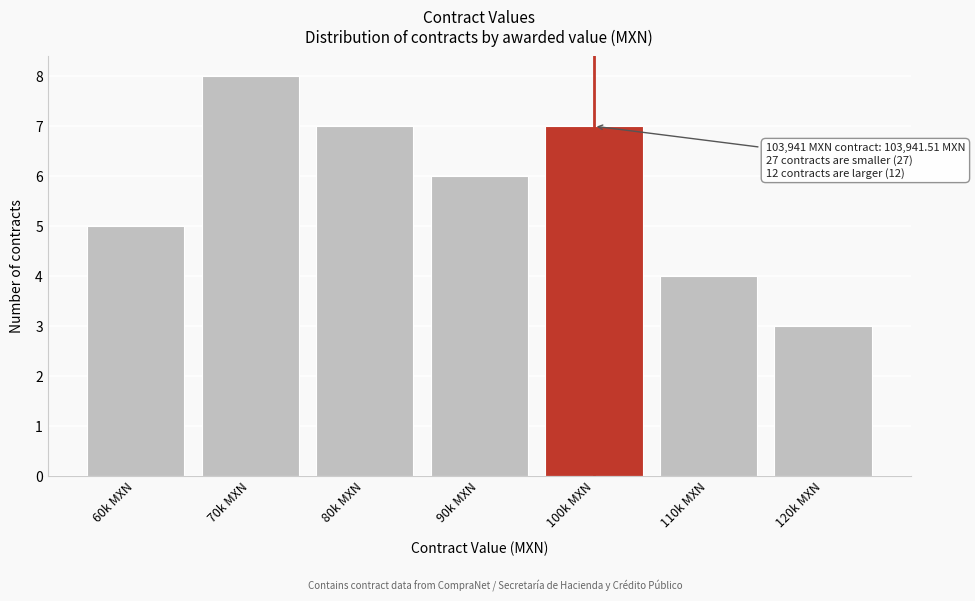

Reading left to right, transcribe all the data shown in this chart.

5	8	7	6	7	4	3